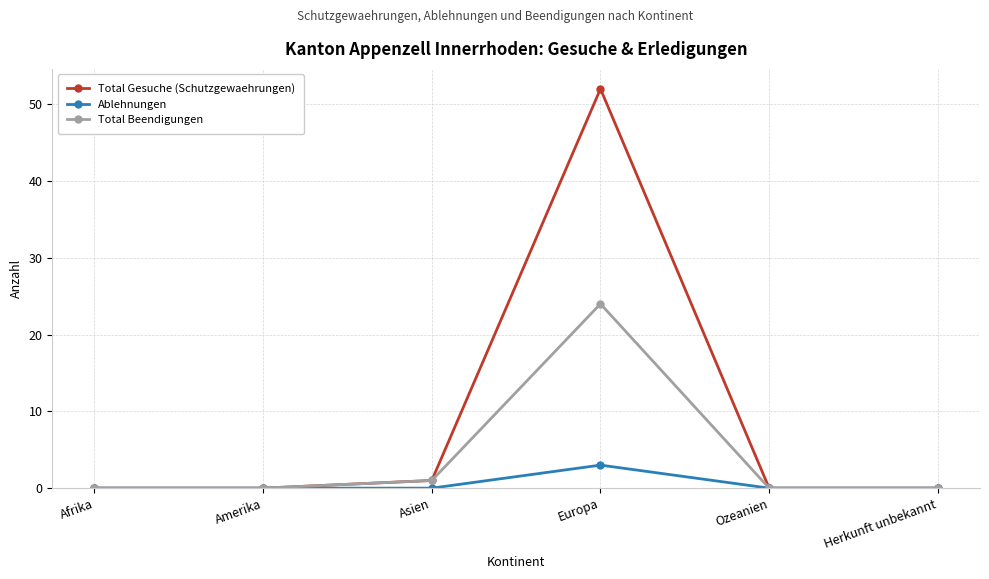

At which label does Total Beendigungen reach its peak?

Europa